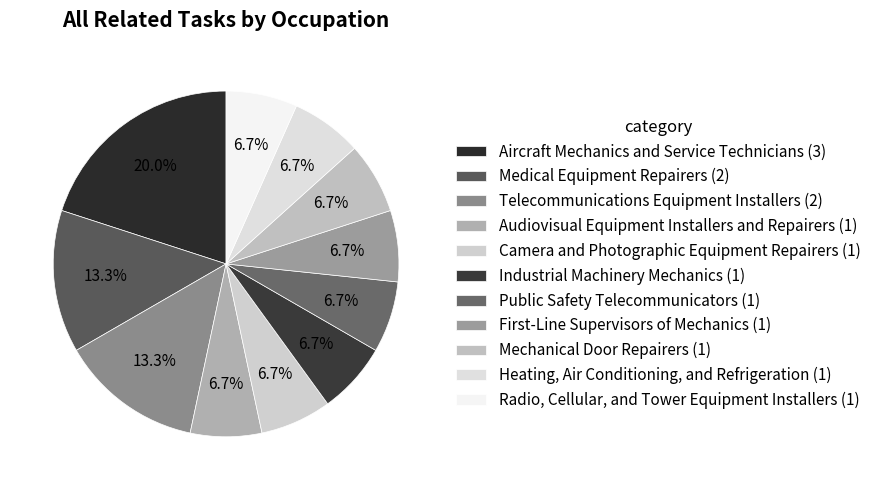

Does any single category account for the majority?

No